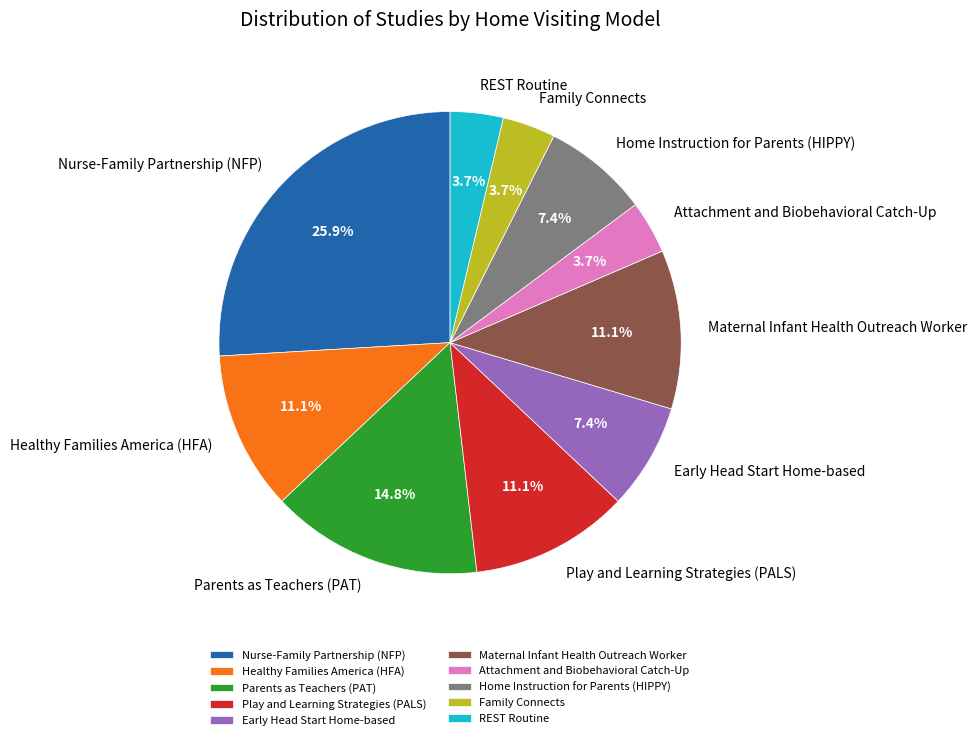

Which slice is the largest?

Nurse-Family Partnership (NFP)